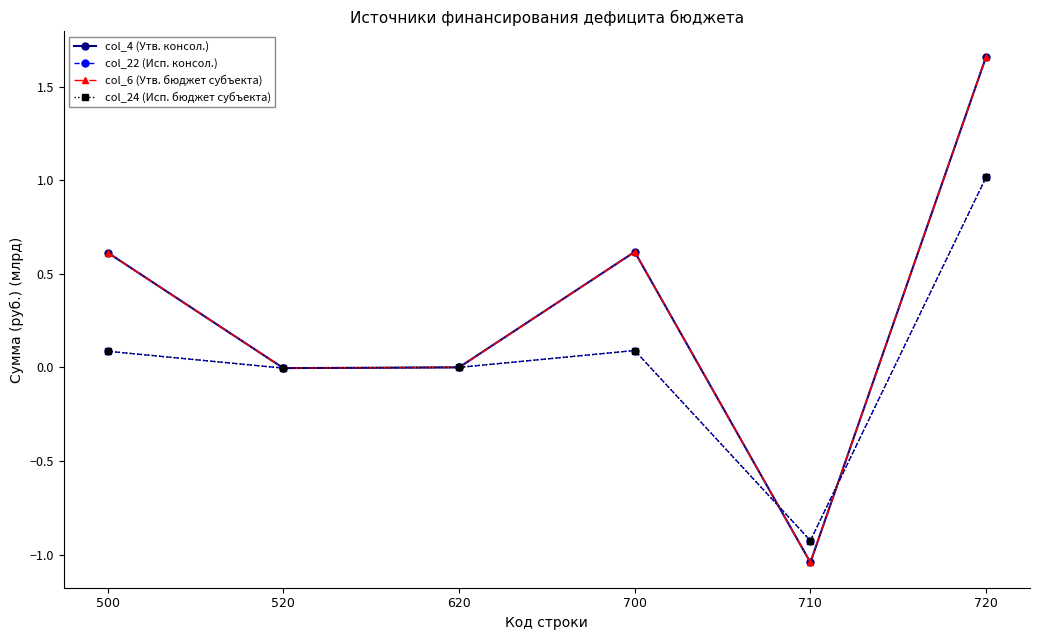

Does the chart have visible grid lines?

No